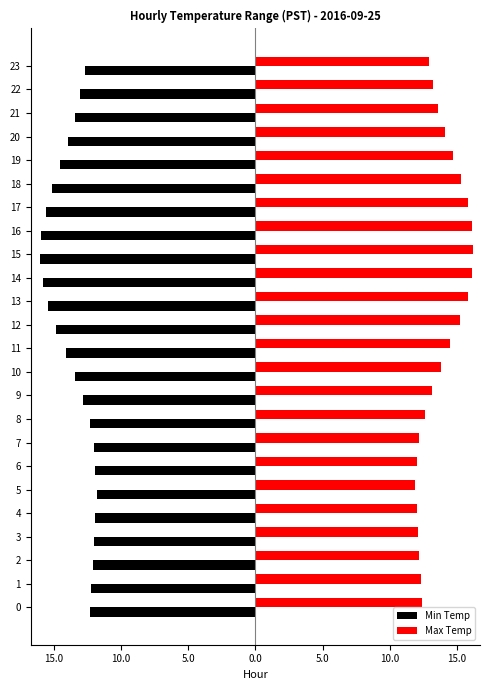

How many groups of bars are there?

24